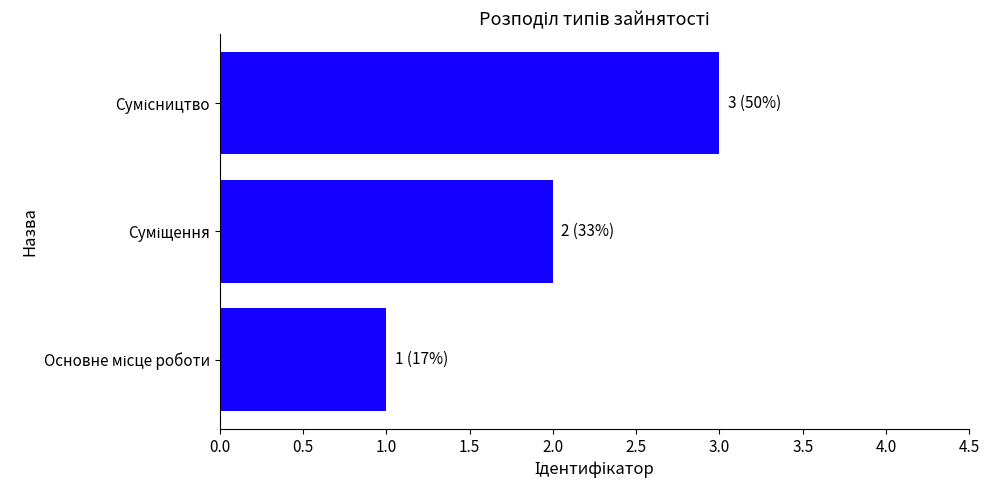

What is the sum of all values?

6